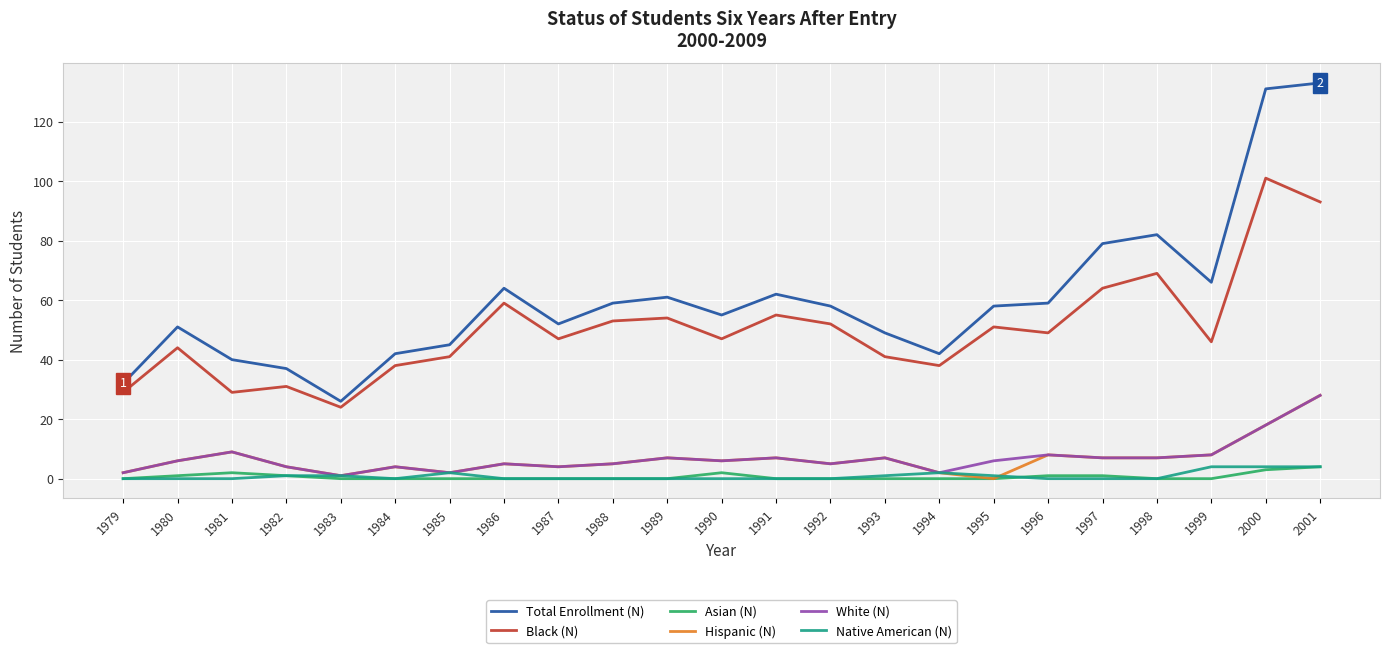

Read the White (N) value at 2000, to the nearest 10.

20